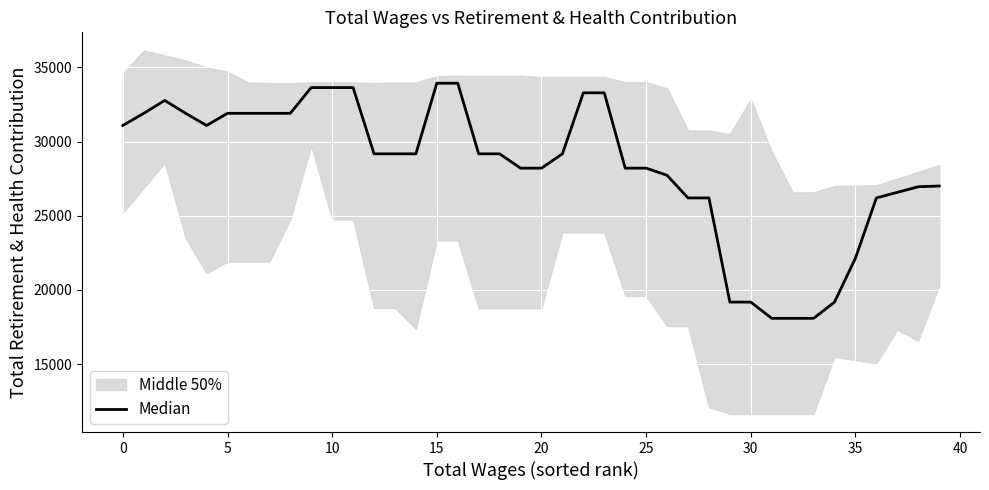

How many points are higher than both their immediate neighbors (excluding endpoints)?

1